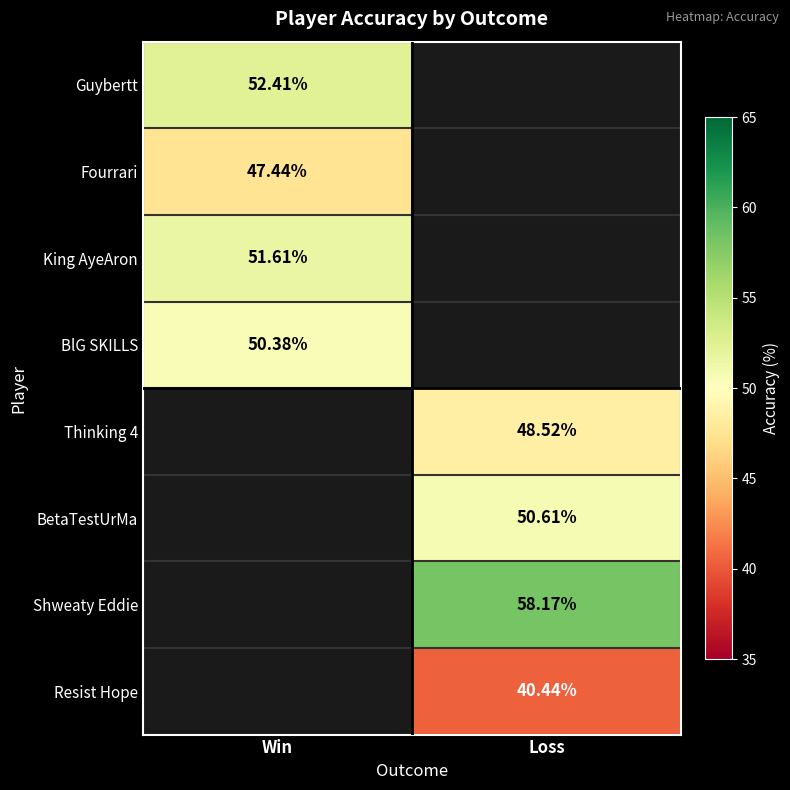

Is it true that Fourrari equals 47.4 at Win?

True